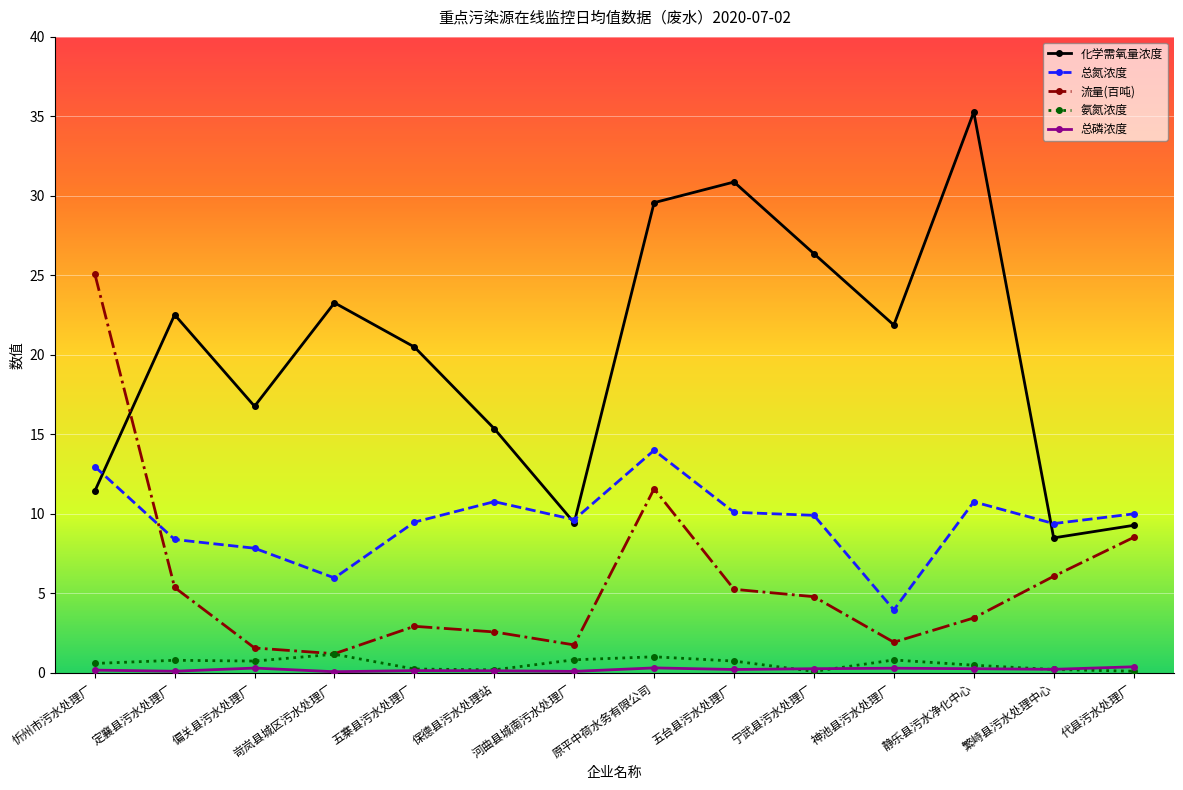

How many categories are shown in the chart?

14